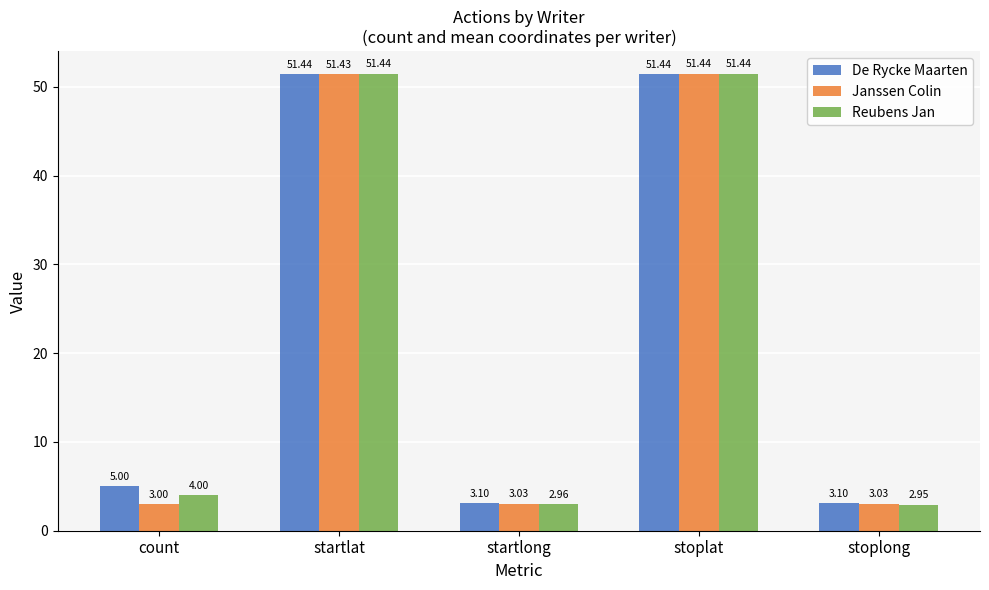

Is it true that Janssen Colin equals 83.5 at stoplat?

False